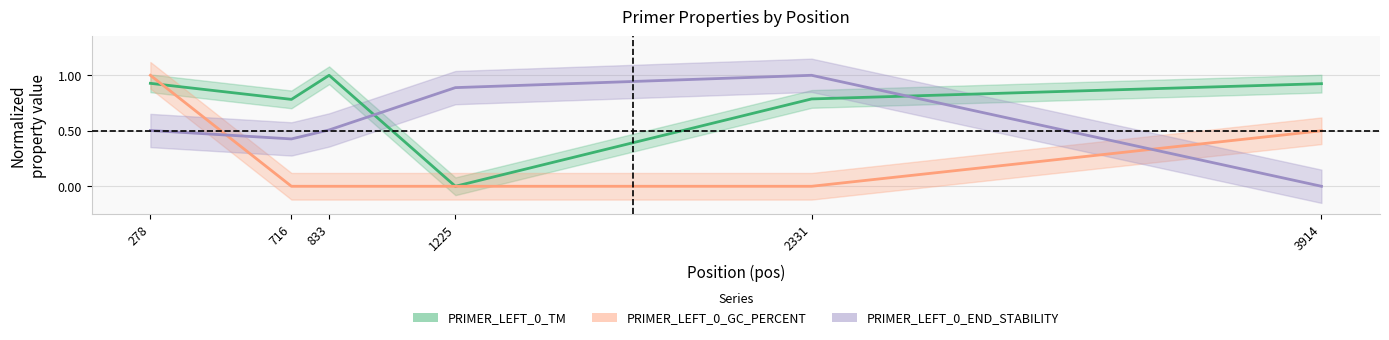

What is the highest value of the PRIMER_LEFT_0_TM series?

1.0